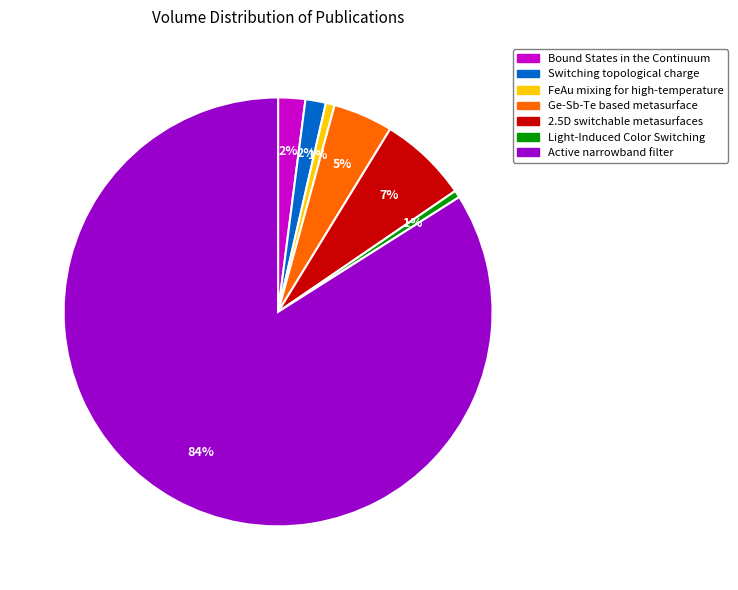

To the nearest percent, what is the average slice percentage?

14%